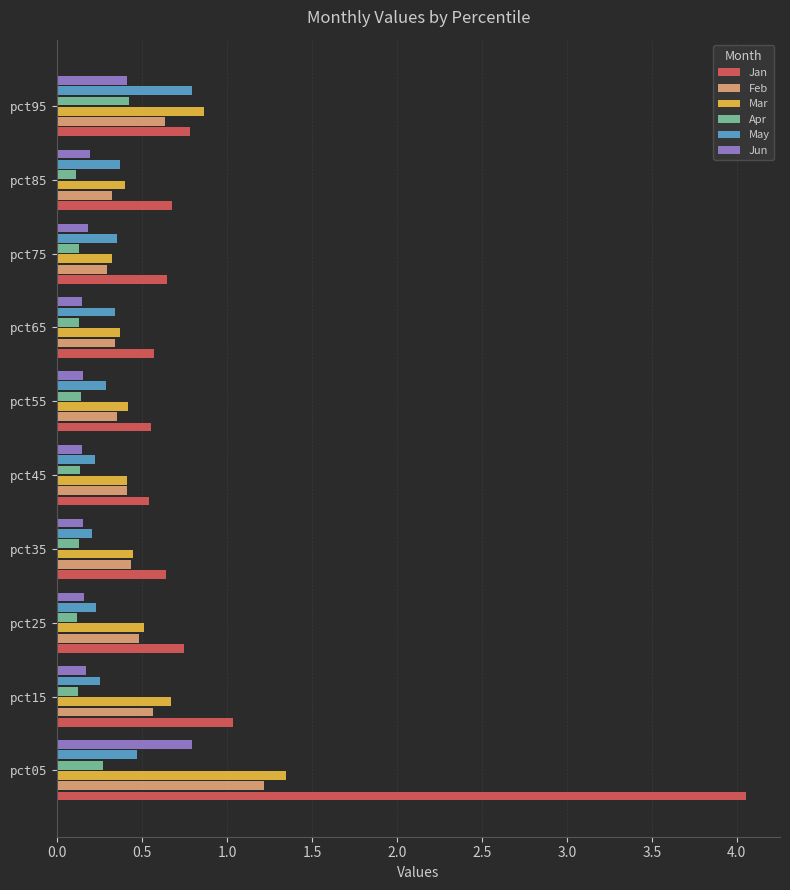

The Mar series shows 1.8 at pct05. True or false?

False